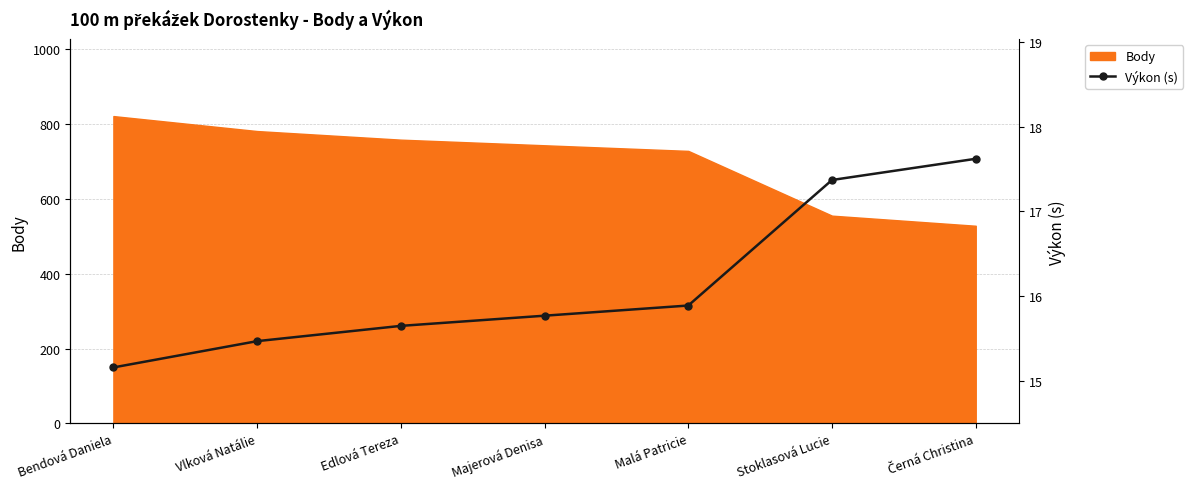

True or false: Výkon (s) has more than 2 points higher than both neighbors.

False